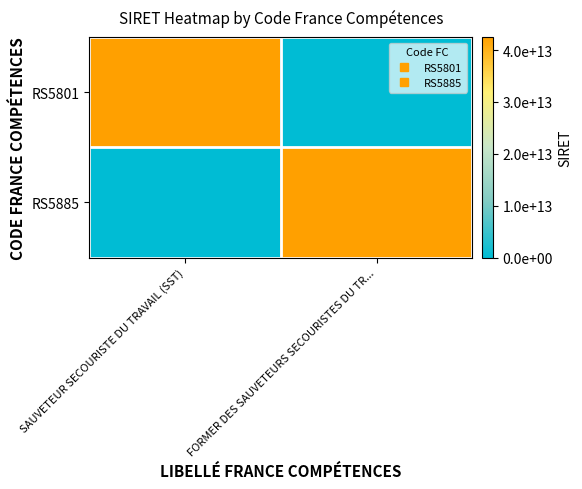

What is the difference between the highest and lowest values at SAUVETEUR SECOURISTE DU TRAVAIL (SST)?

42510989900020